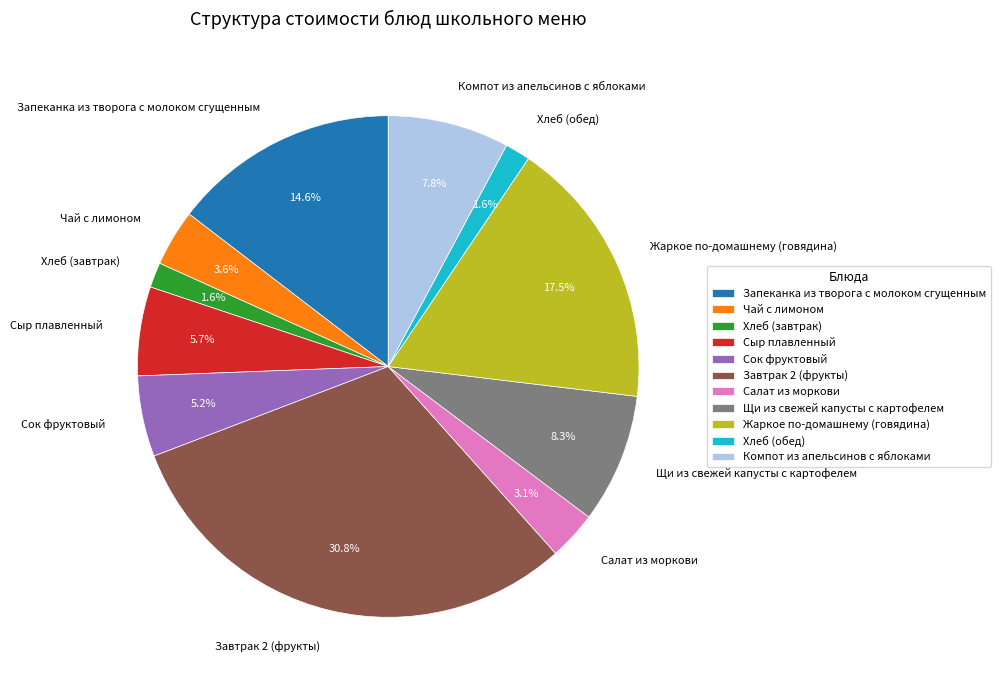

Which category has the biggest portion of the pie?

Завтрак 2 (фрукты)